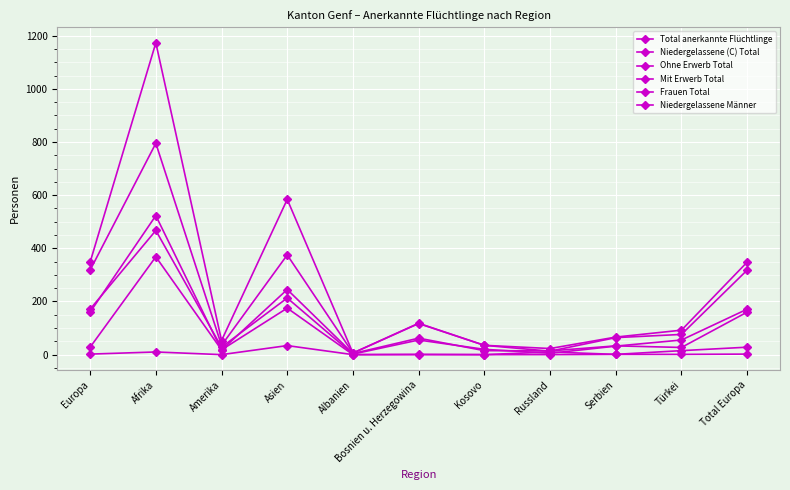

Which series has the largest total across all categories?

Total anerkannte Flüchtlinge